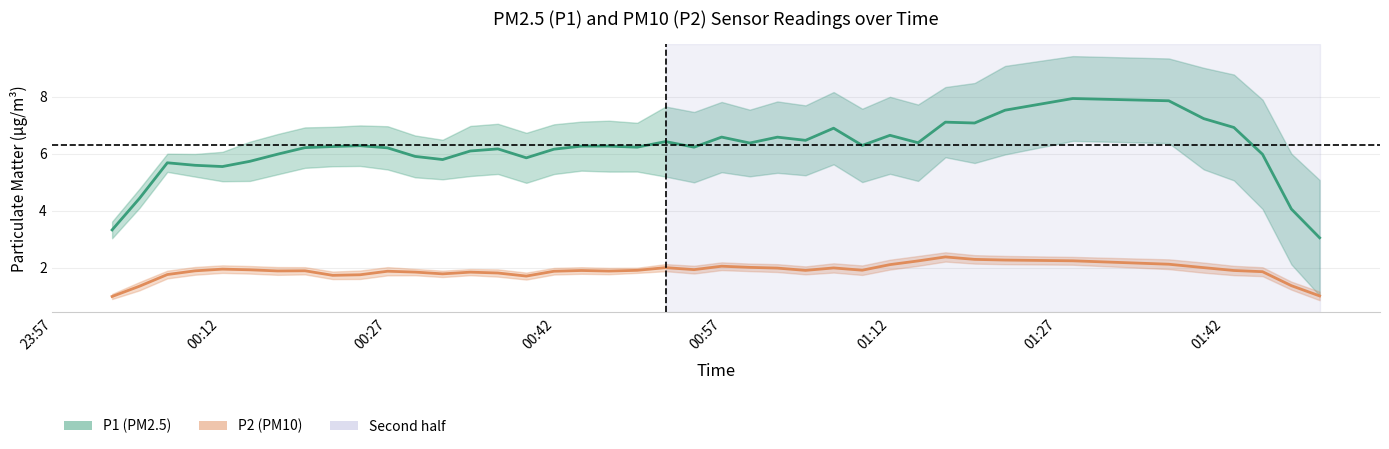

What is the difference between the maximum and minimum values in the P1 (PM2.5) series?

4.9